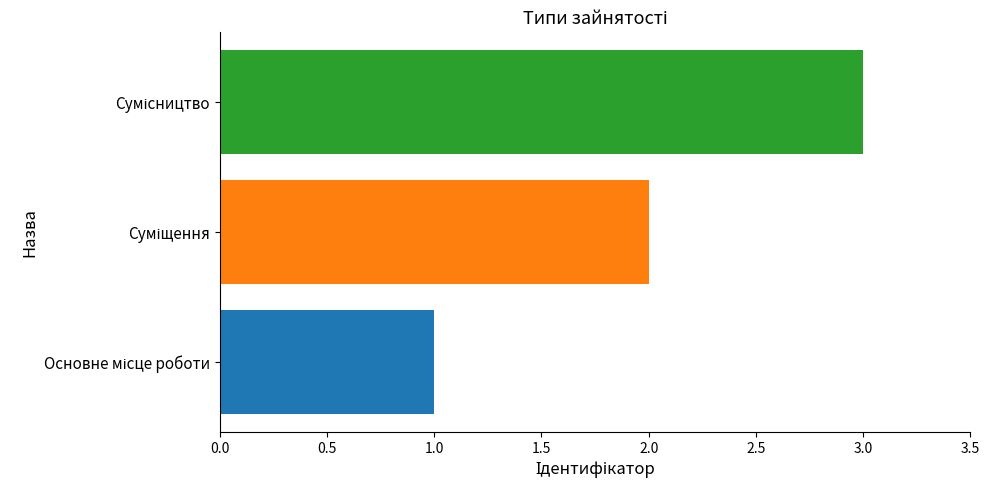

What is the greatest value displayed?

3